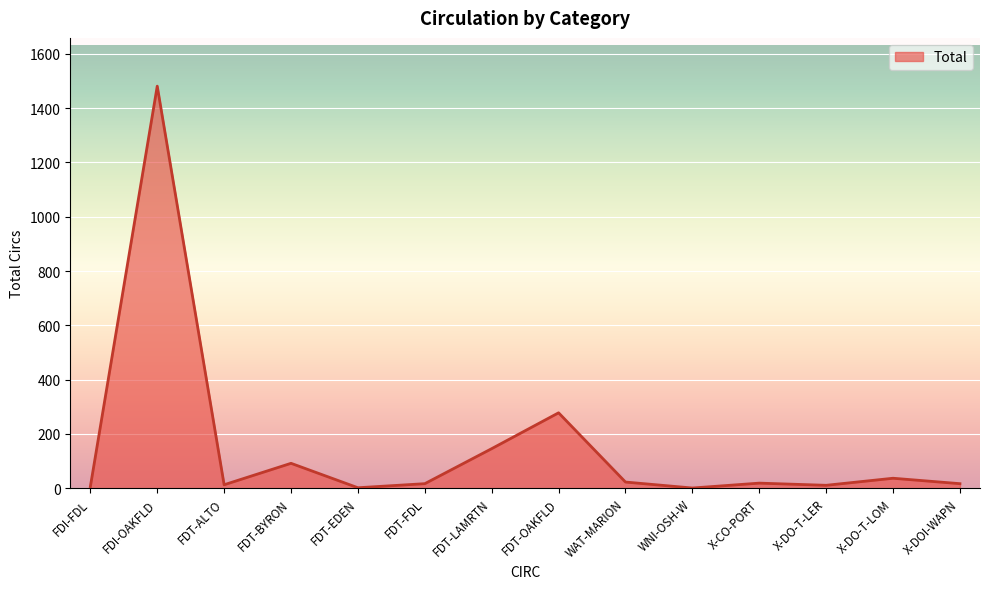

What is the greatest value displayed?

1481